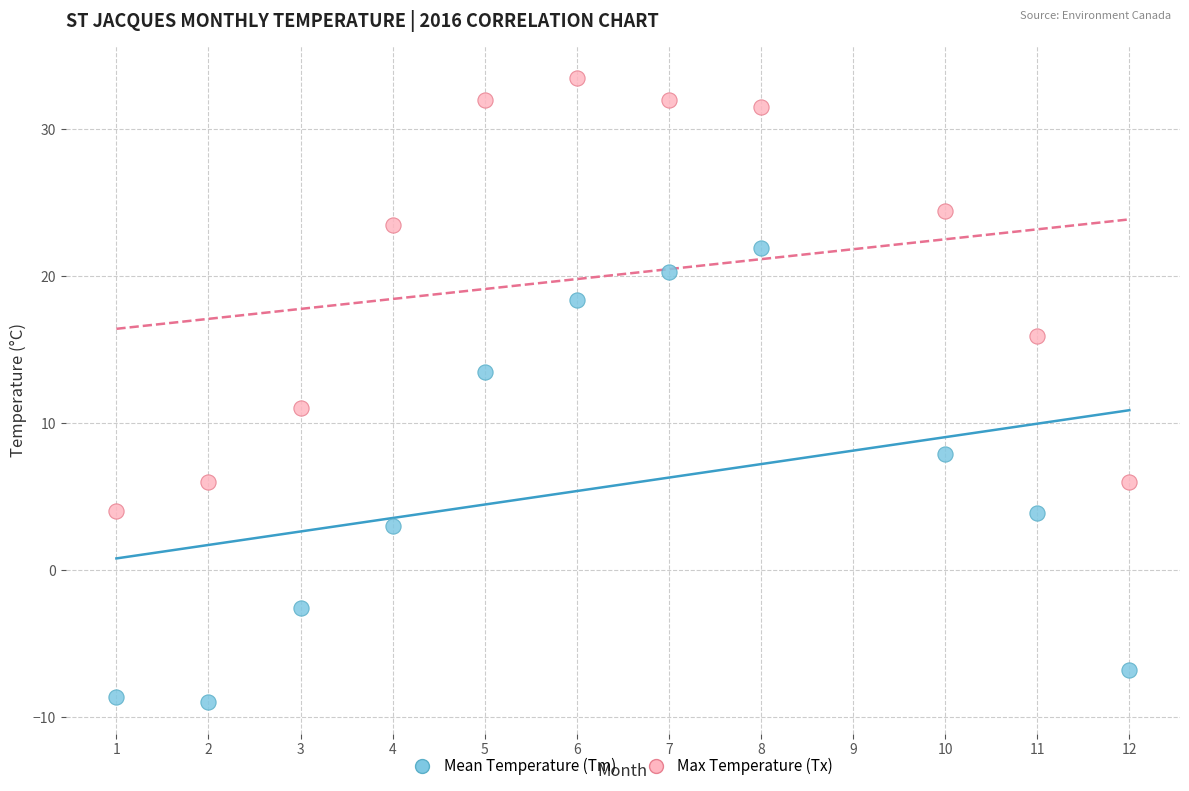

What is the X range (max minus min) for the scatter plot?

11.0